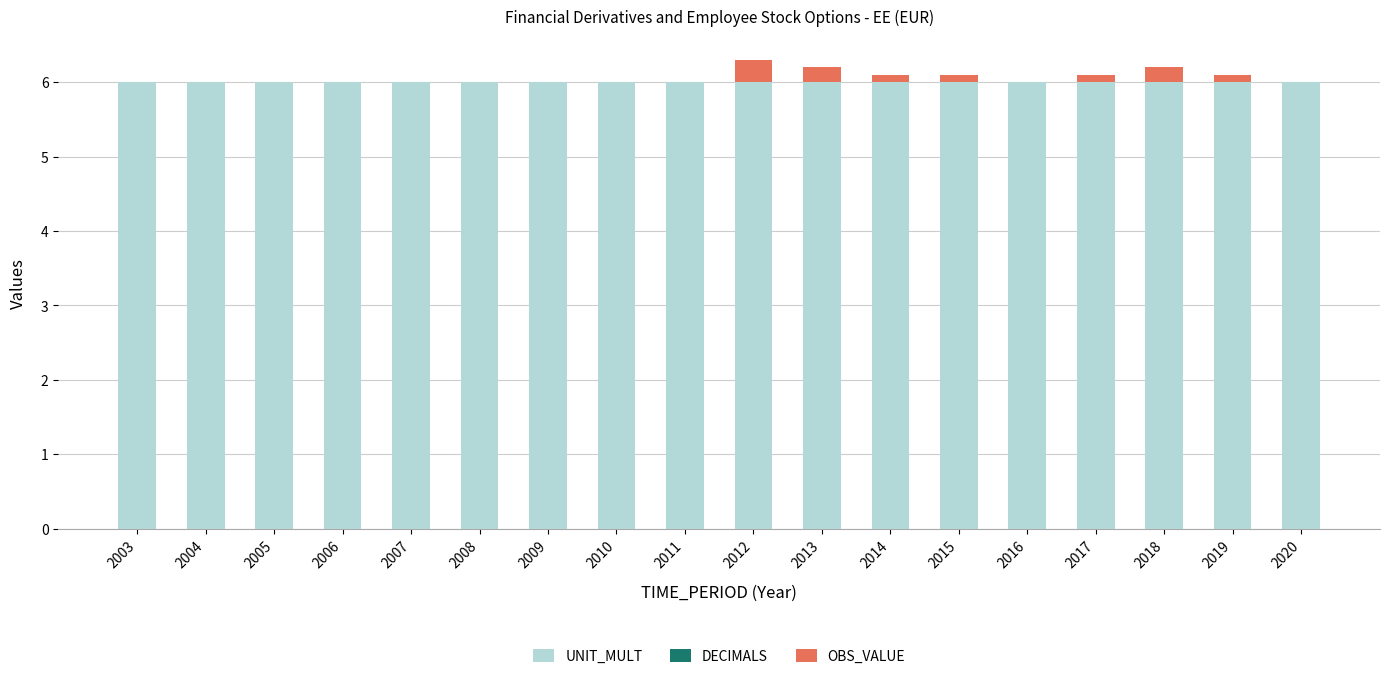

The value of UNIT_MULT at 2006 is 6.0. True or false?

True